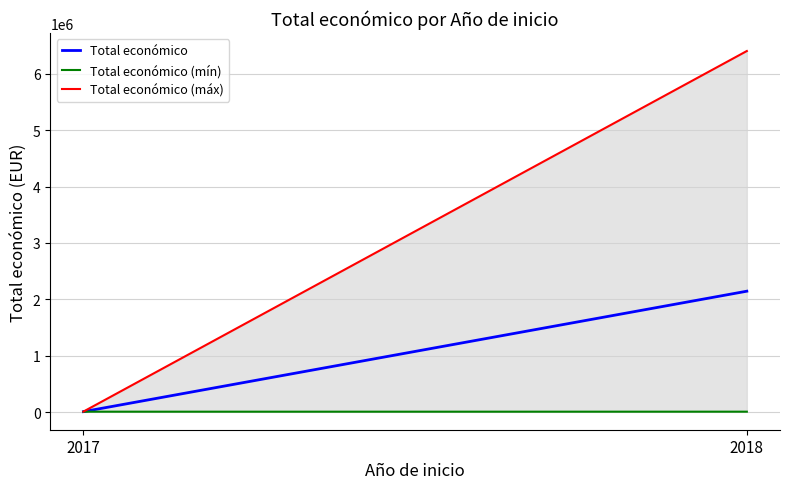

Which series has the largest total across all categories?

Total económico (máx)